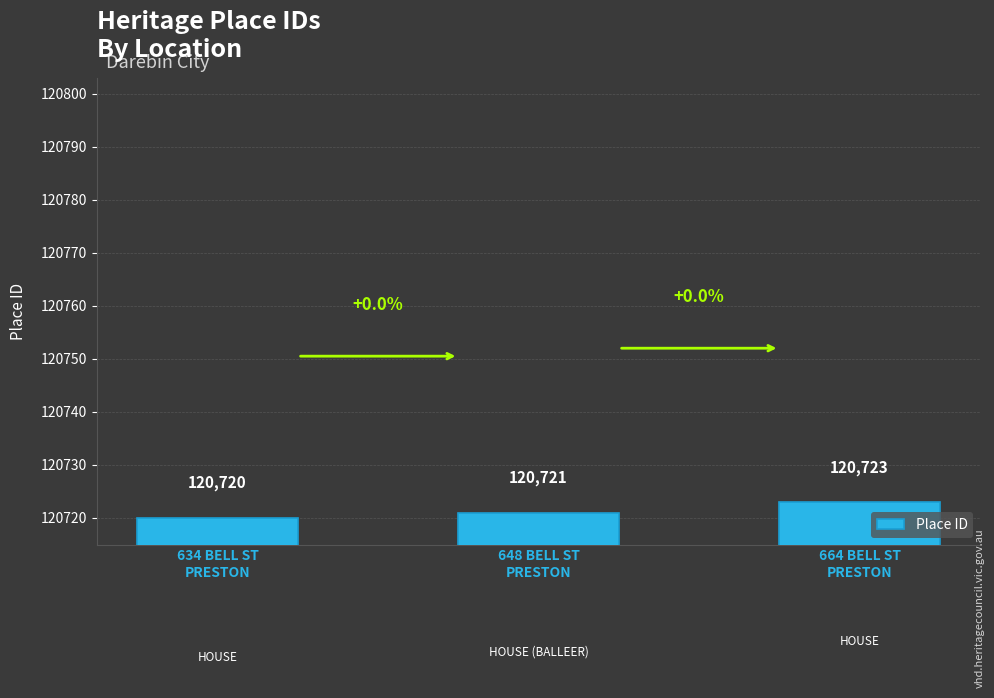

Approximately how many times larger is the value at 634 BELL ST
PRESTON compared to 648 BELL ST
PRESTON?

1.0